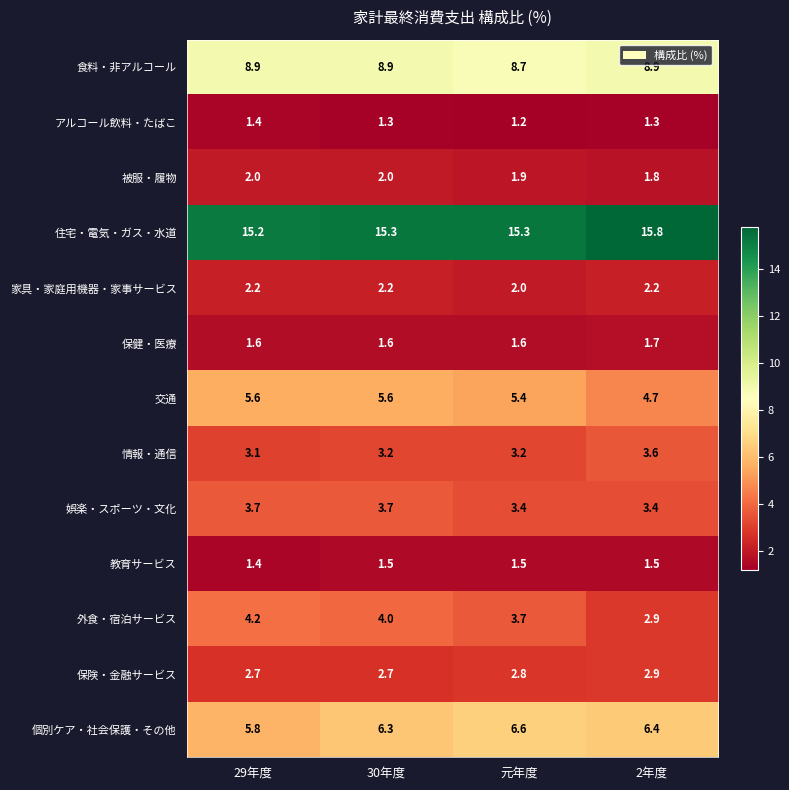

True or false: 被服・履物 has a value of 2.0 at 30年度.

True